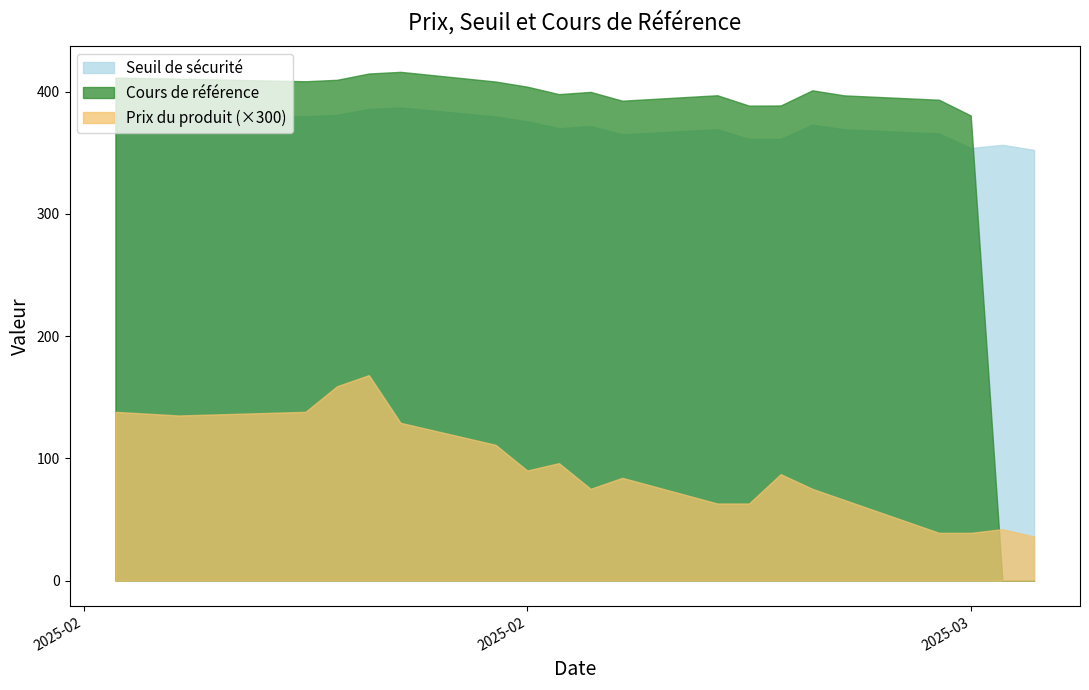

How many interior local peaks does the Seuil de securite series have?

5